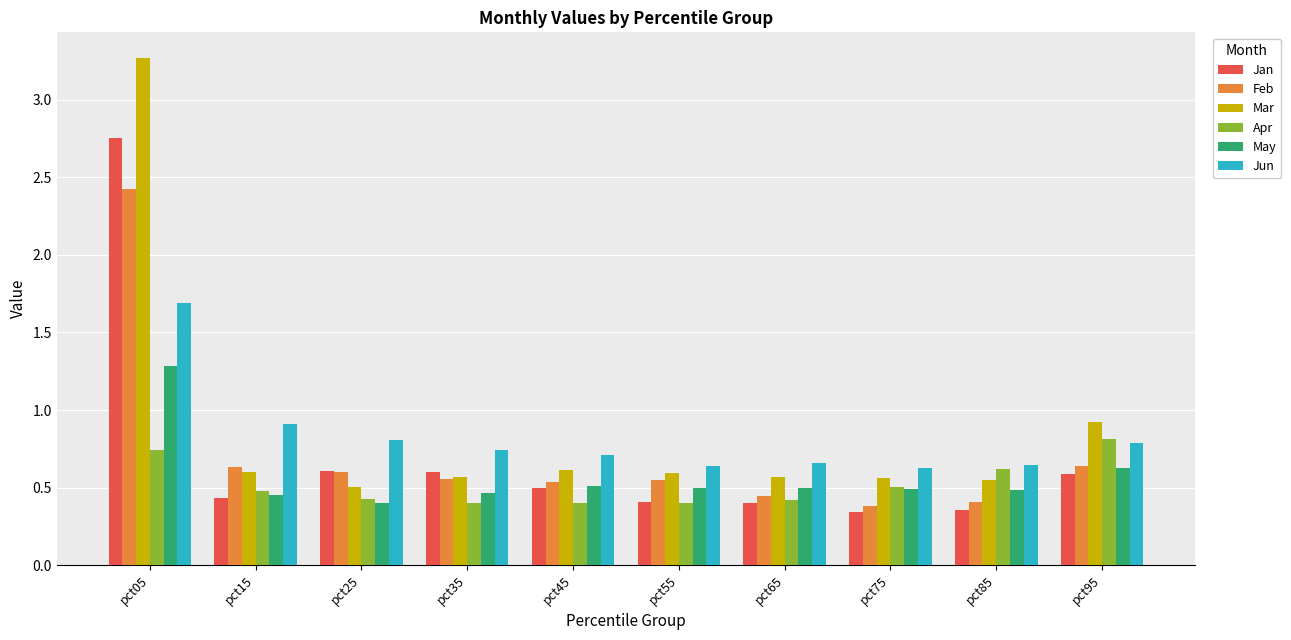

How many Apr values are between 0 and 1?

10